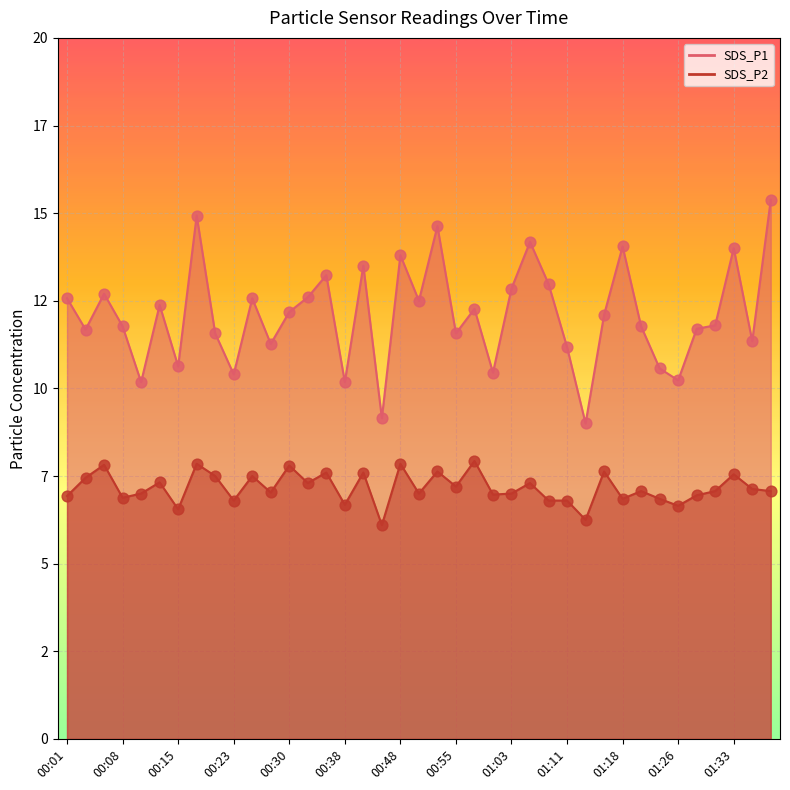

At which category is the sum across all series the highest?

00:18